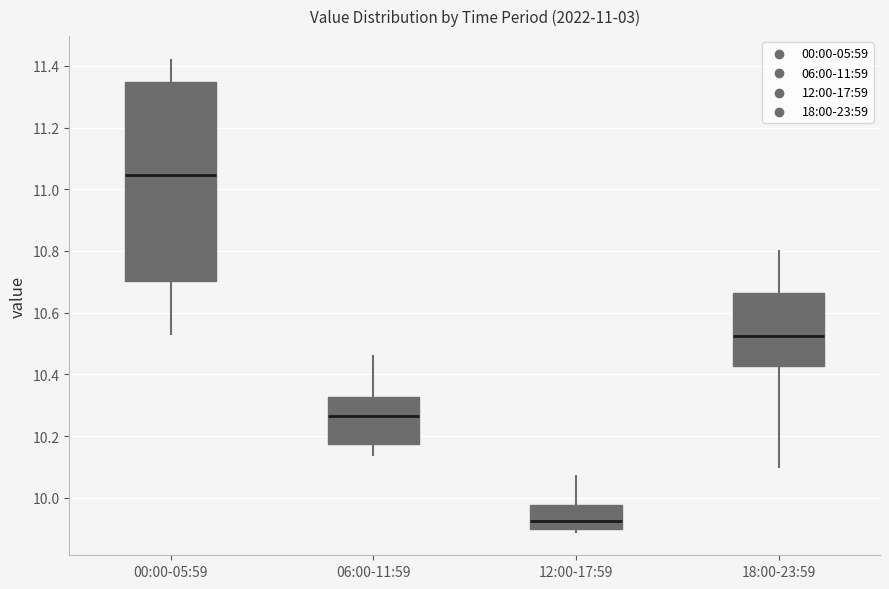

Comparing the boxes themselves (not the whiskers), which one is the tallest?

00:00-05:59